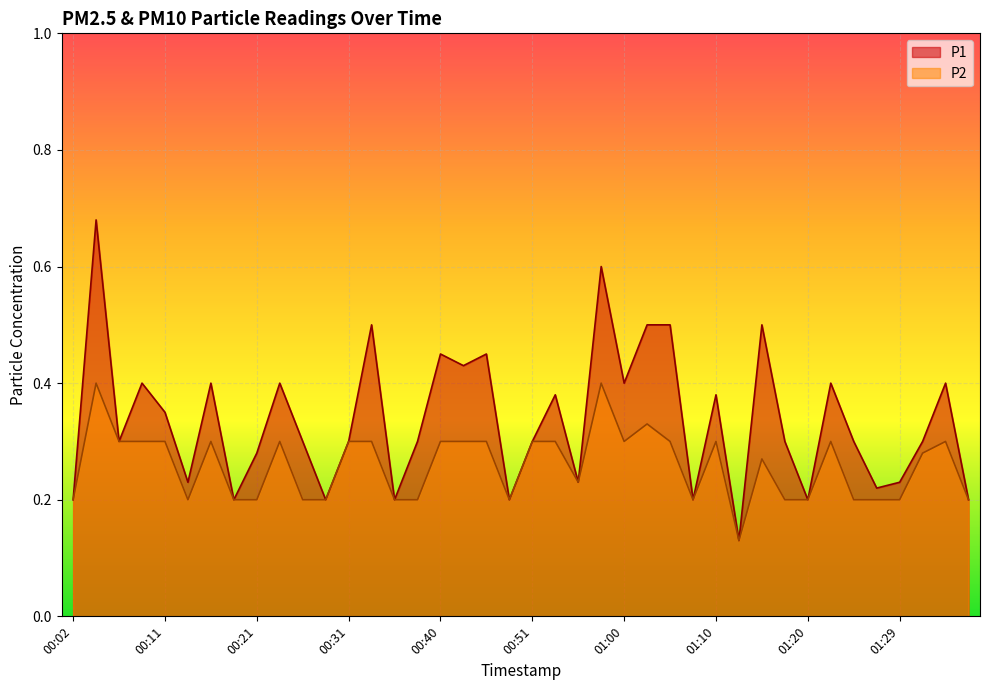

Read the P1 value at 00:06.

0.3